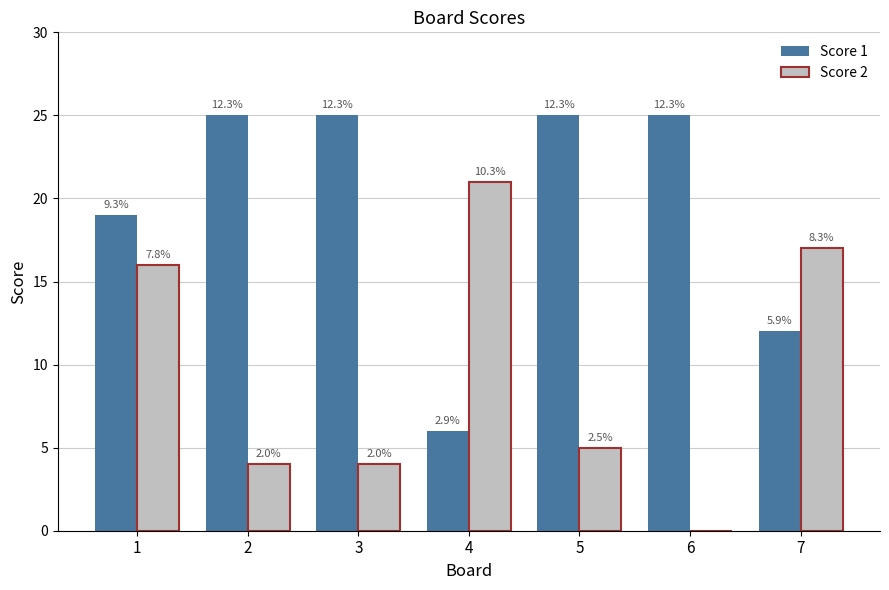

At 6, list the series in order from largest to smallest.

Score 1, Score 2